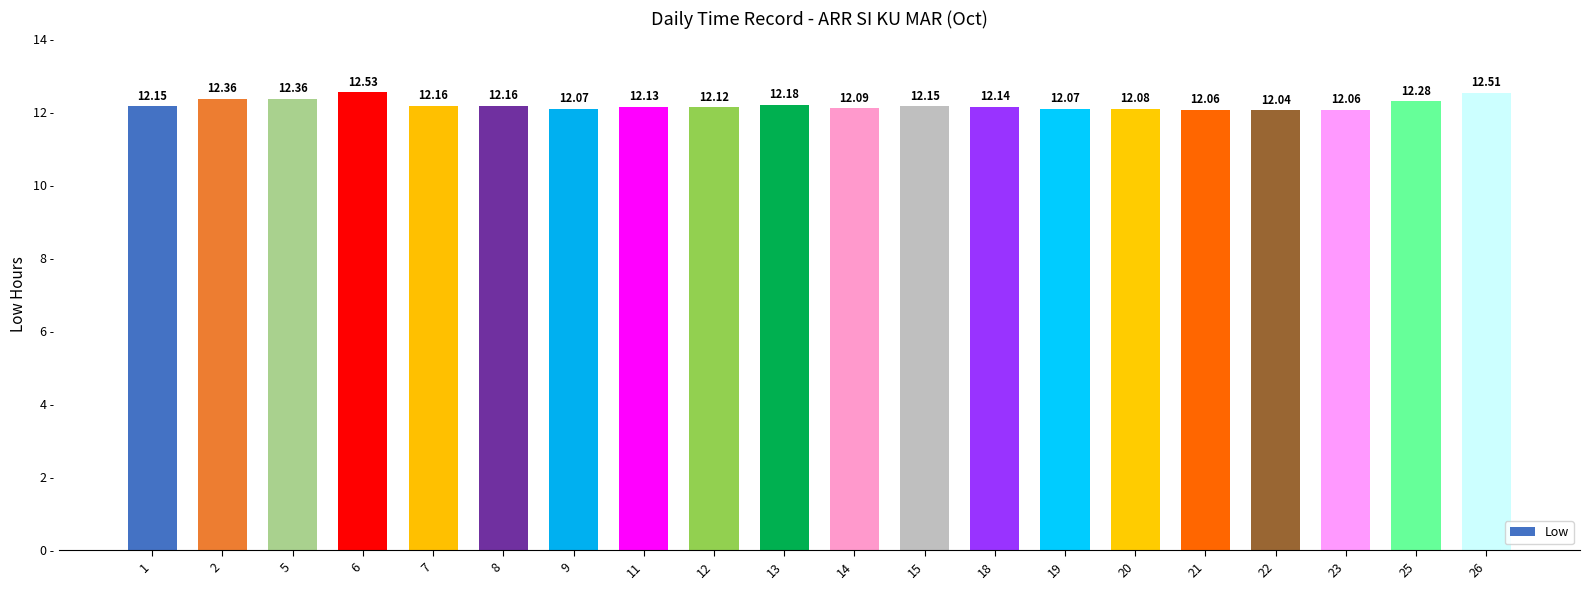

Is it true that the value at 13 is 19.2?

False